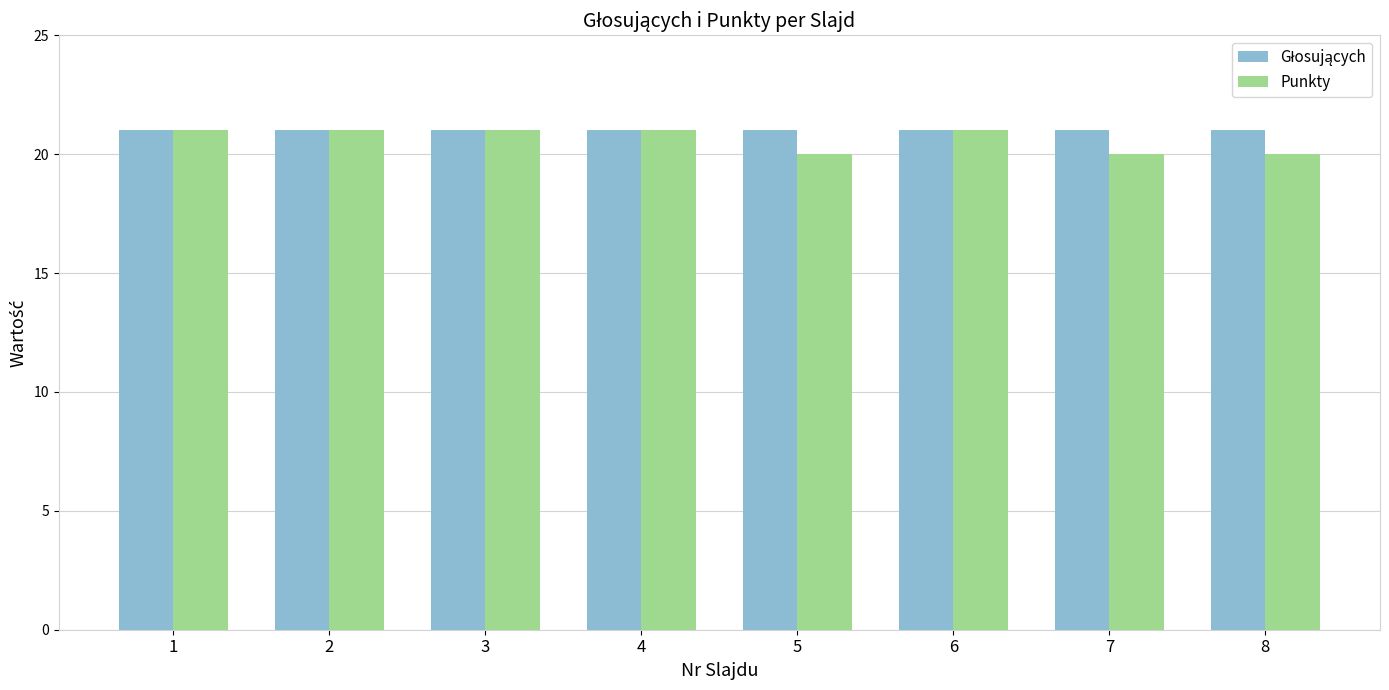

Between 4 and 8, which series saw the biggest shift?

Punkty